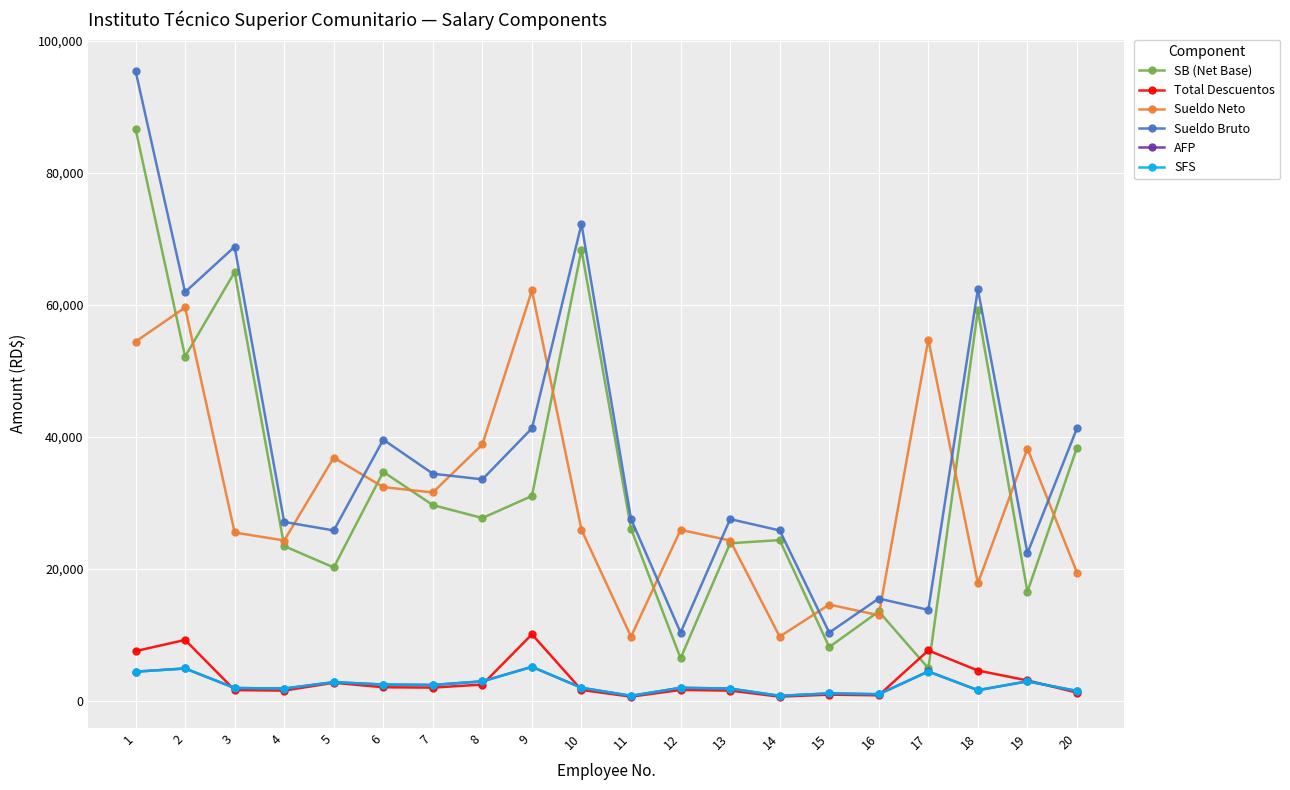

Which series has the largest total across all categories?

Sueldo Bruto